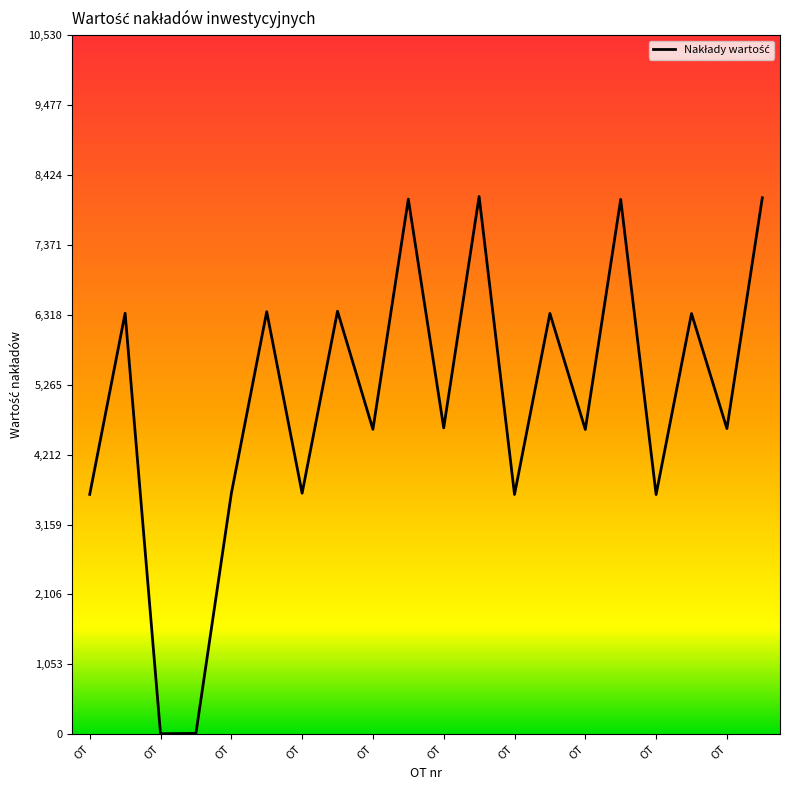

What is the difference between the maximum and minimum values?

8092.9